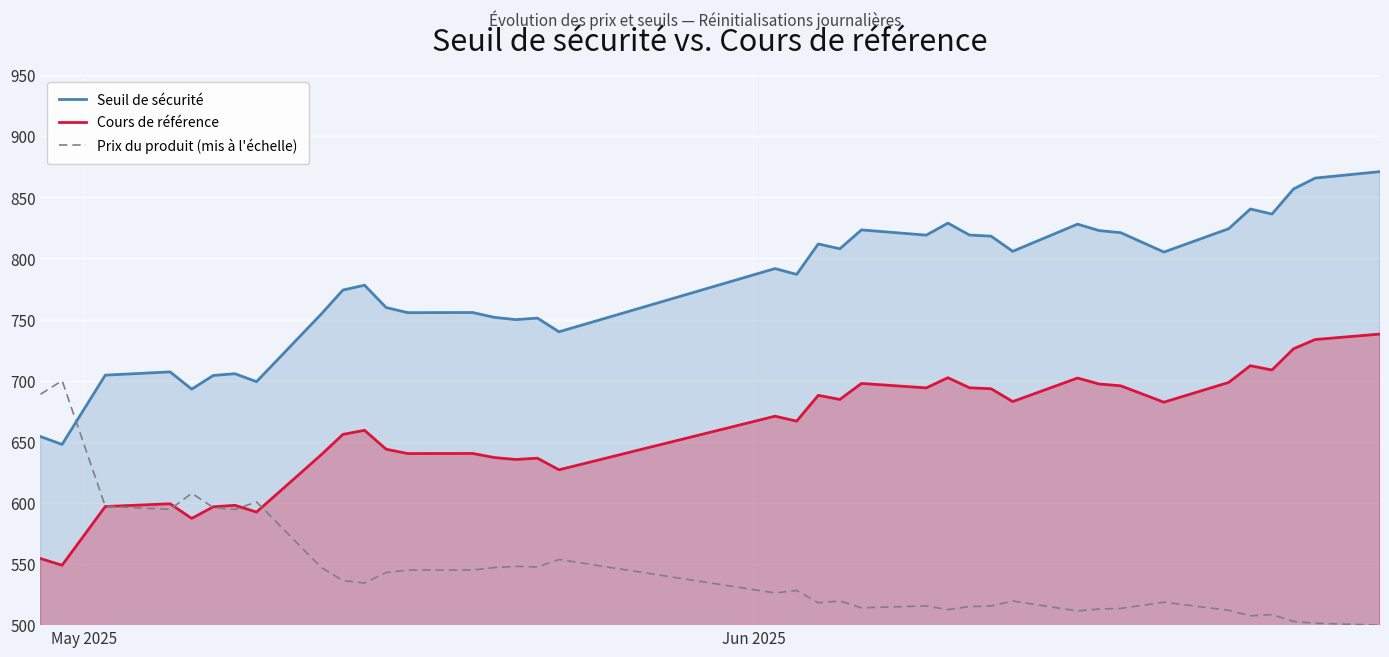

How many data points does each series have?

38